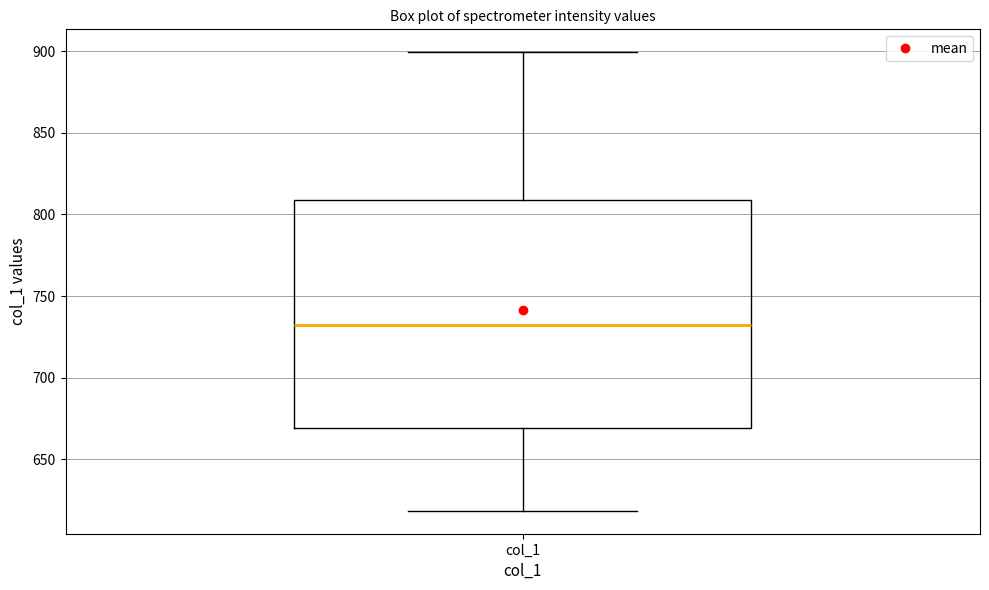

Transcribe this box plot: give where the median line is, the range the box spans, and where the two whiskers end, as read against the y-axis. The values are not printed on the chart, so give them approximately, as read against the axis.

median 730, box 670 to 810, whiskers 620 to 900